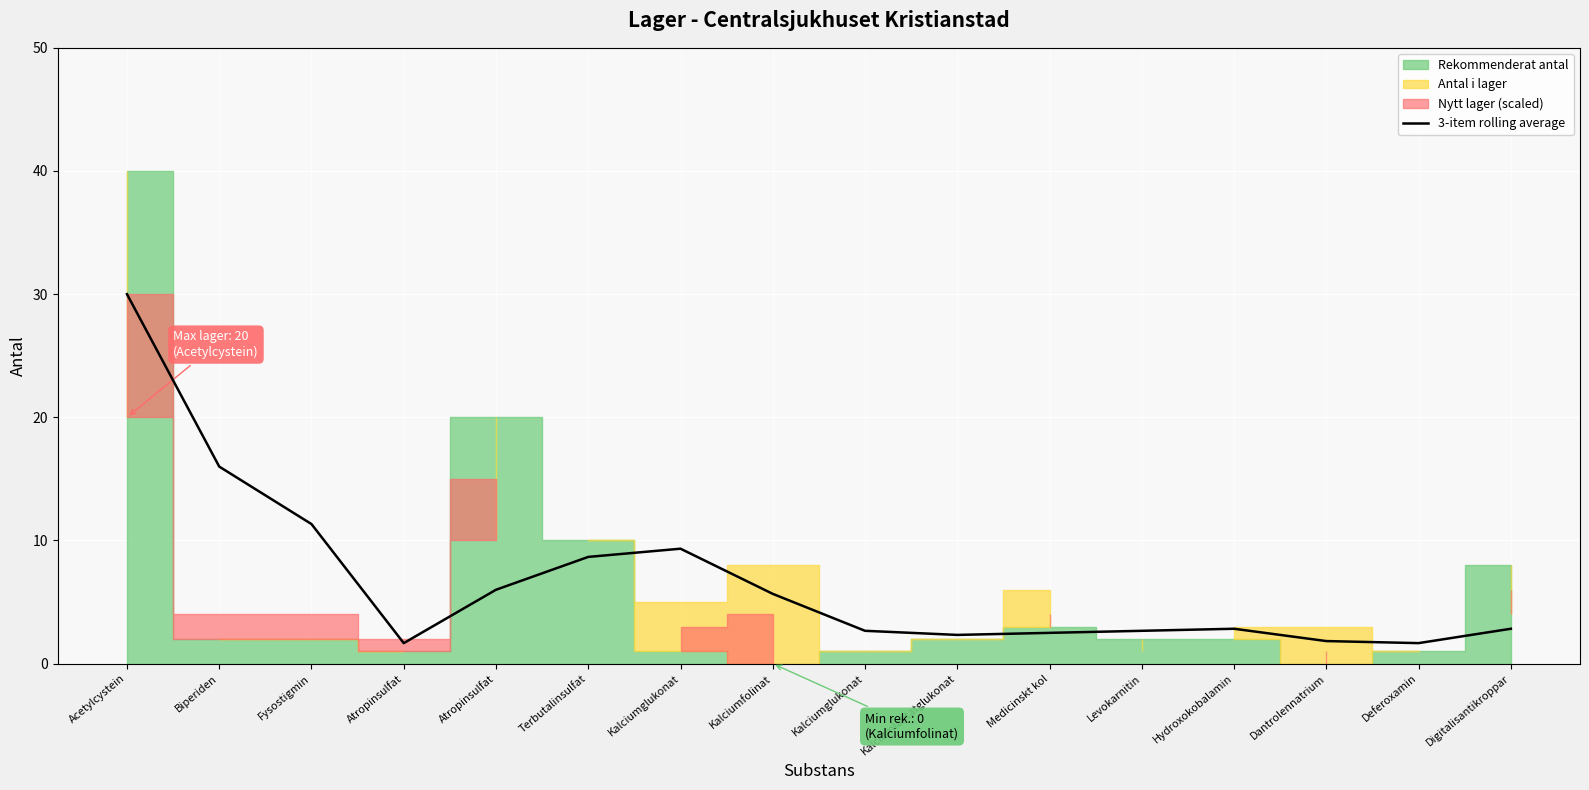

What is the change in value from Fysostigmin to Kalciumlaktatglukonat?

-9.0